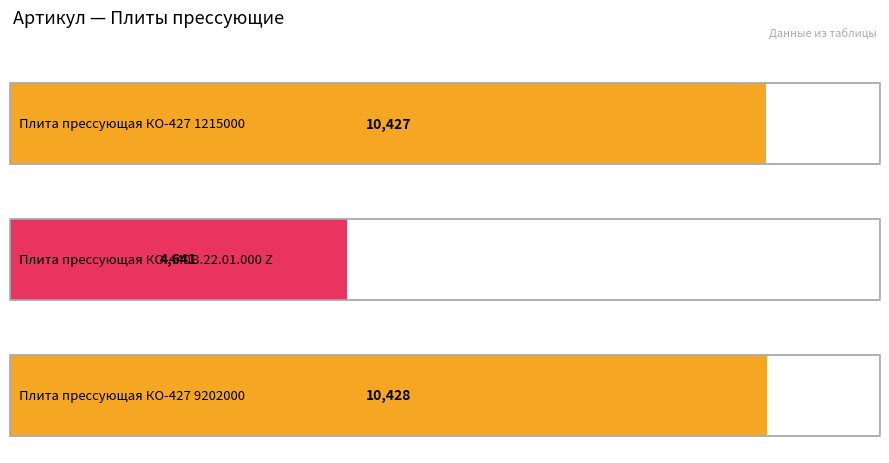

Which has a higher value, Плита прессующая КО-440В.22.01.000 Z or Плита прессующая КО-427 9202000?

Плита прессующая КО-427 9202000